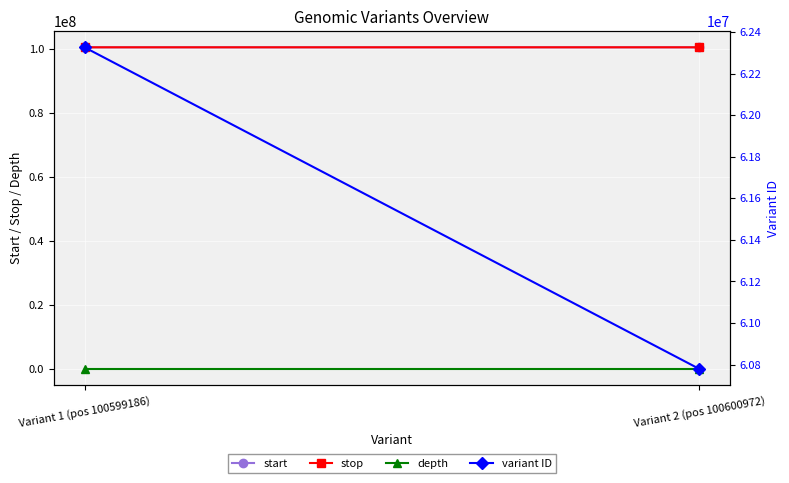

Between Variant 2 (pos 100600972) and Variant 1 (pos 100599186), which is larger?

Variant 2 (pos 100600972)